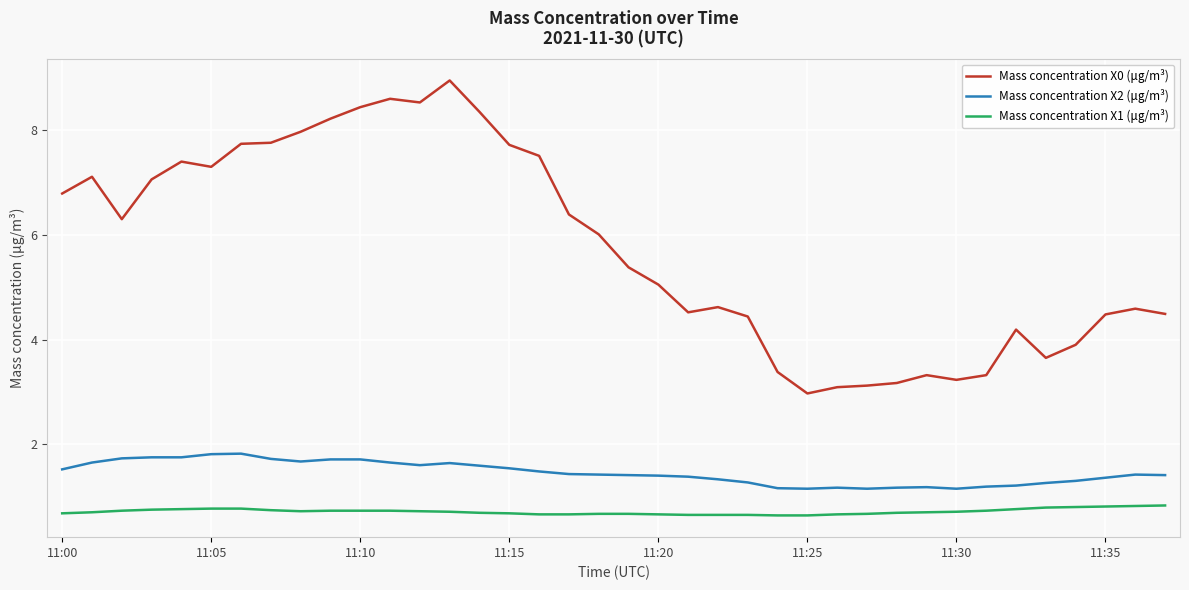

How many lines are shown in the chart?

3